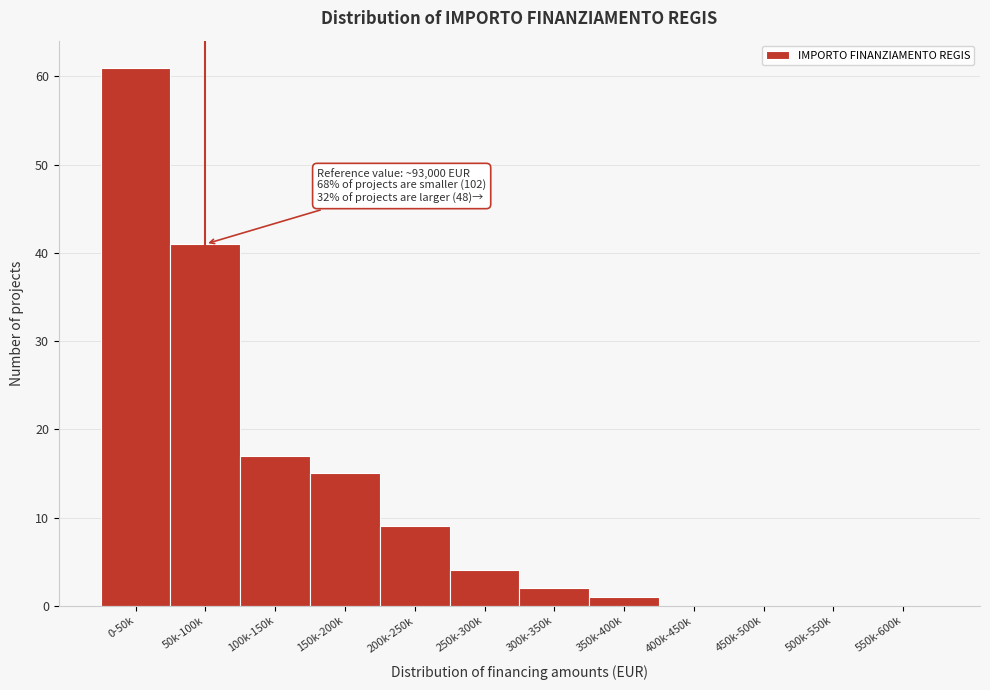

Reading right to left, extract all data points from this chart.

550k-600k=0	500k-550k=0	450k-500k=0	400k-450k=0	350k-400k=1	300k-350k=2	250k-300k=4	200k-250k=9	150k-200k=15	100k-150k=17	50k-100k=41	0-50k=61